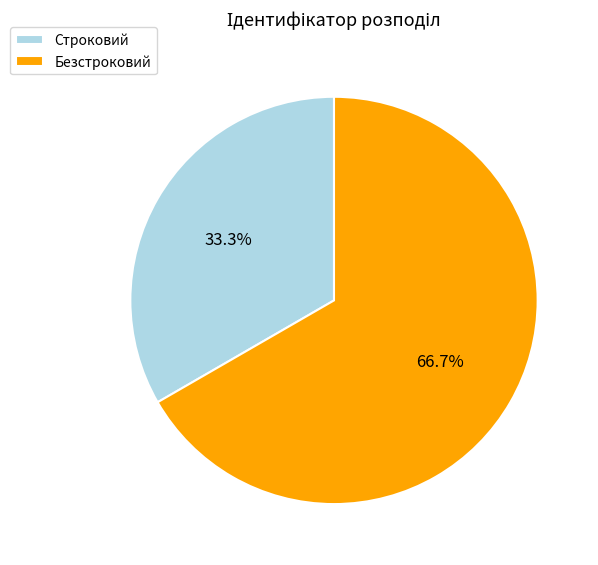

What percentage is the Строковий slice, to the nearest percent?

33%